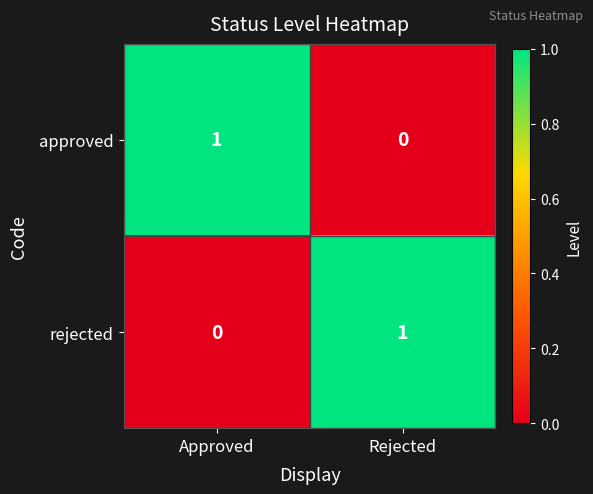

At which label is rejected closest to 0?

Approved